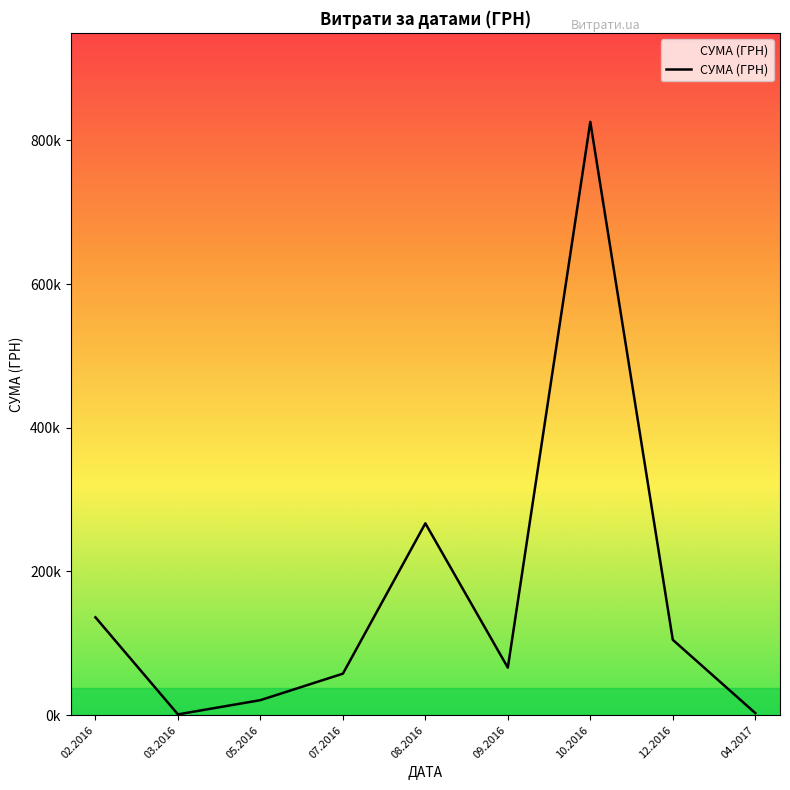

What is the sum of the values at 08.2016 and 10.2016?

1092748.6